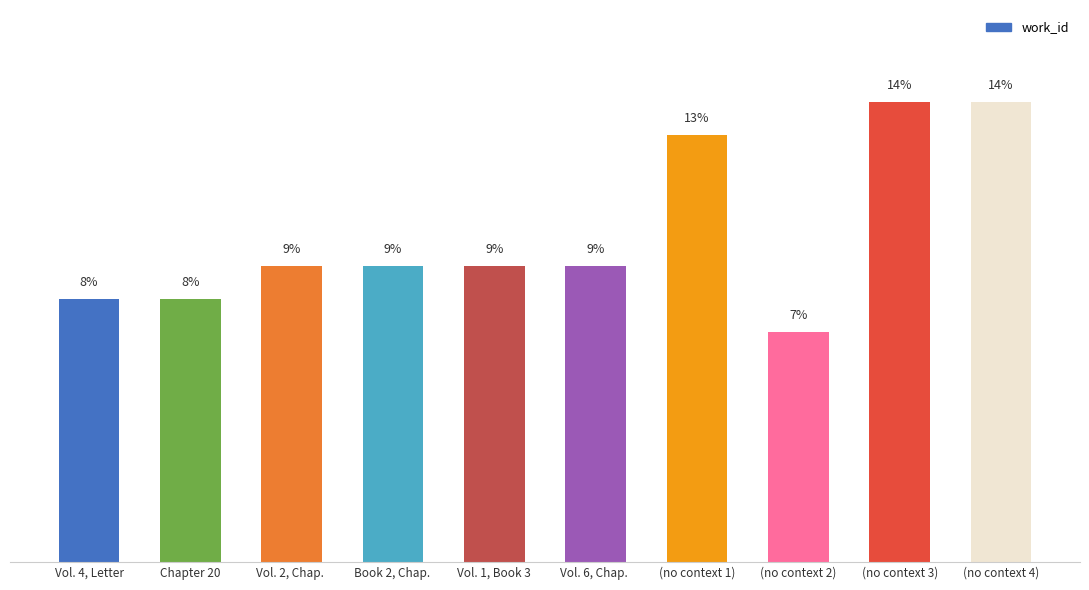

What is the label of the 3rd bar from the right?

(no context 2)